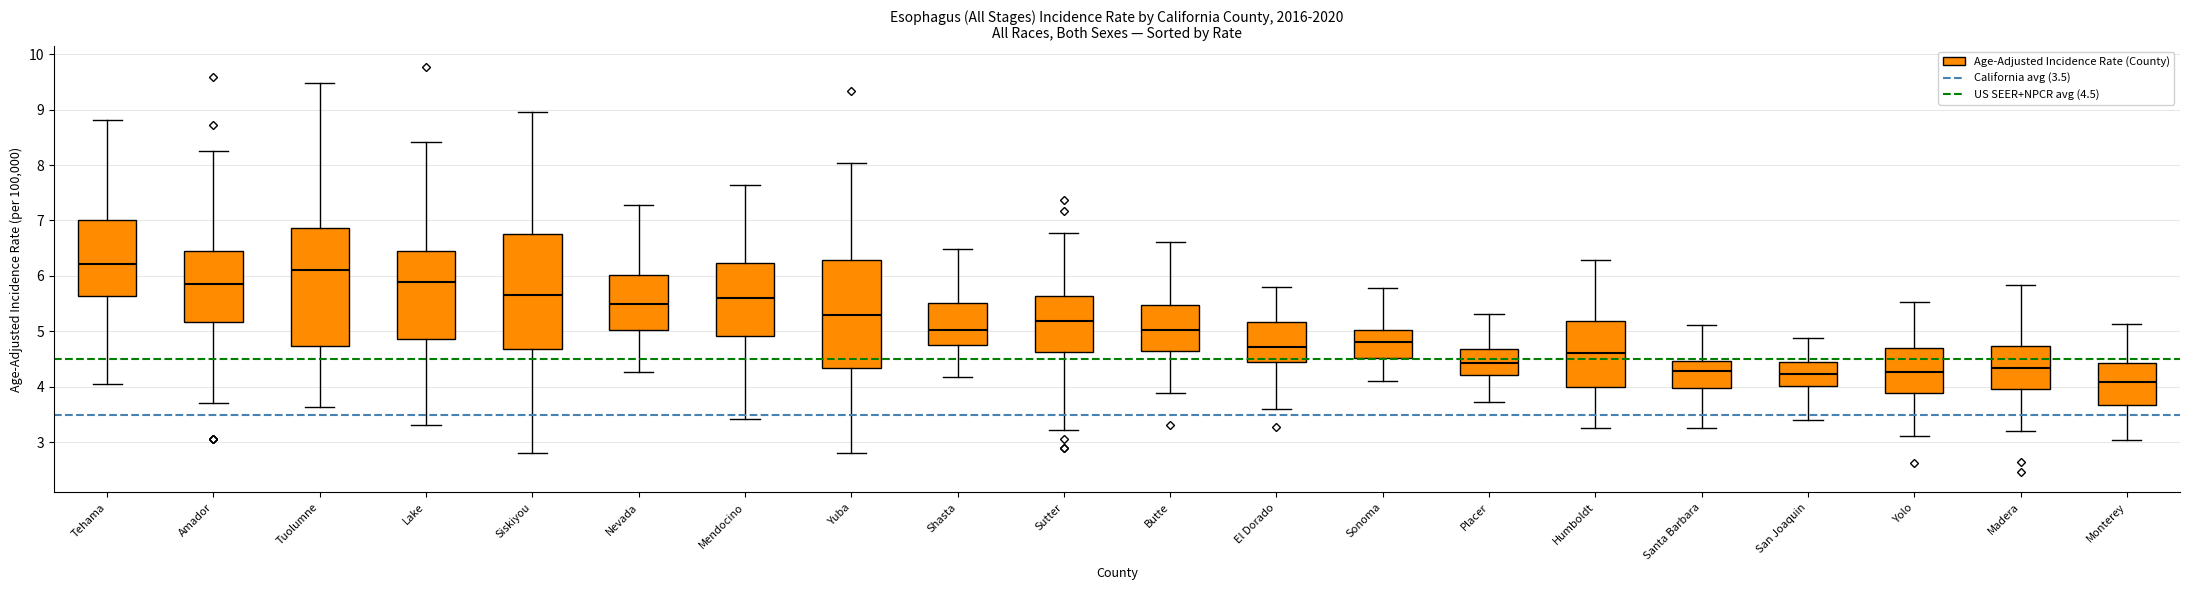

Reading left to right, transcribe this box plot: for each box, give where its median line is, the range the box spans, and where its two whiskers end, as read against the y-axis. The values are not printed on the chart, so give them approximately, as read against the axis.

Tehama: median 6.2, box 5.6 to 7.0, whiskers 4.1 to 8.8
Amador: median 5.9, box 5.2 to 6.5, whiskers 3.7 to 8.2
Tuolumne: median 6.1, box 4.7 to 6.9, whiskers 3.6 to 9.5
Lake: median 5.9, box 4.9 to 6.4, whiskers 3.3 to 8.4
Siskiyou: median 5.7, box 4.7 to 6.8, whiskers 2.8 to 9.0
Nevada: median 5.5, box 5.0 to 6.0, whiskers 4.3 to 7.3
Mendocino: median 5.6, box 4.9 to 6.2, whiskers 3.4 to 7.6
Yuba: median 5.3, box 4.3 to 6.3, whiskers 2.8 to 8.0
Shasta: median 5.0, box 4.7 to 5.5, whiskers 4.2 to 6.5
Sutter: median 5.2, box 4.6 to 5.6, whiskers 3.2 to 6.8
Butte: median 5.0, box 4.6 to 5.5, whiskers 3.9 to 6.6
El Dorado: median 4.7, box 4.5 to 5.2, whiskers 3.6 to 5.8
Sonoma: median 4.8, box 4.5 to 5.0, whiskers 4.1 to 5.8
Placer: median 4.4, box 4.2 to 4.7, whiskers 3.7 to 5.3
Humboldt: median 4.6, box 4.0 to 5.2, whiskers 3.3 to 6.3
Santa Barbara: median 4.3, box 4.0 to 4.5, whiskers 3.3 to 5.1
San Joaquin: median 4.2, box 4.0 to 4.4, whiskers 3.4 to 4.9
Yolo: median 4.3, box 3.9 to 4.7, whiskers 3.1 to 5.5
Madera: median 4.3, box 4.0 to 4.7, whiskers 3.2 to 5.8
Monterey: median 4.1, box 3.7 to 4.4, whiskers 3.0 to 5.1